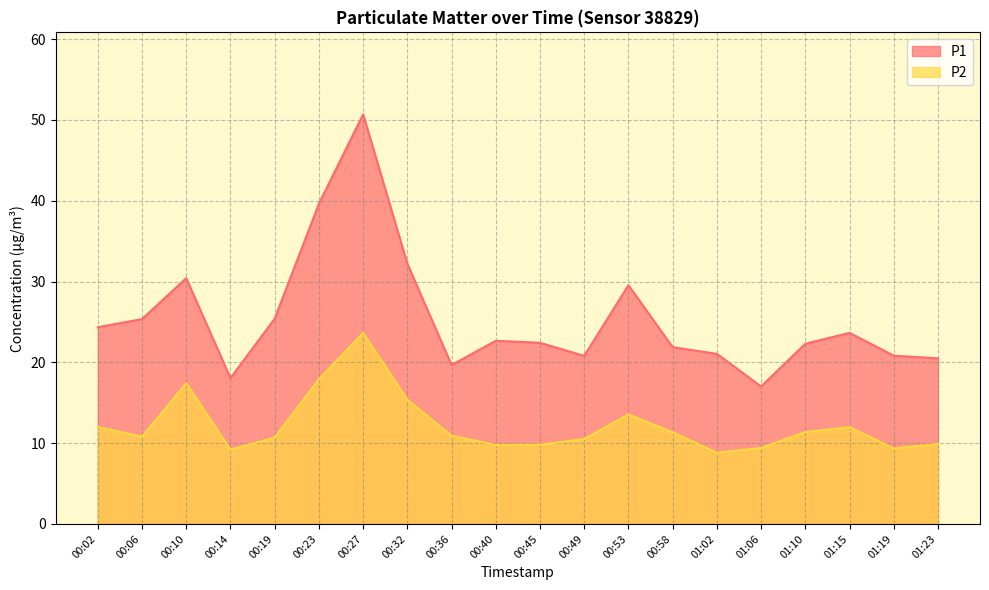

How many lines are shown in the chart?

2